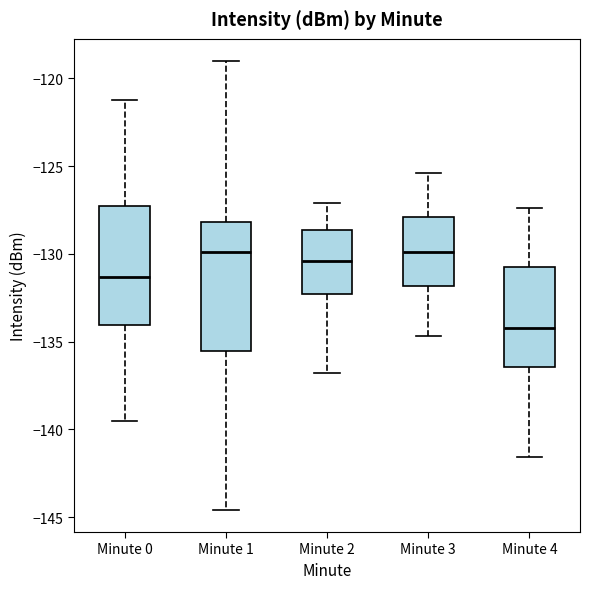

Comparing the boxes themselves (not the whiskers), which one is the tallest?

Minute 1